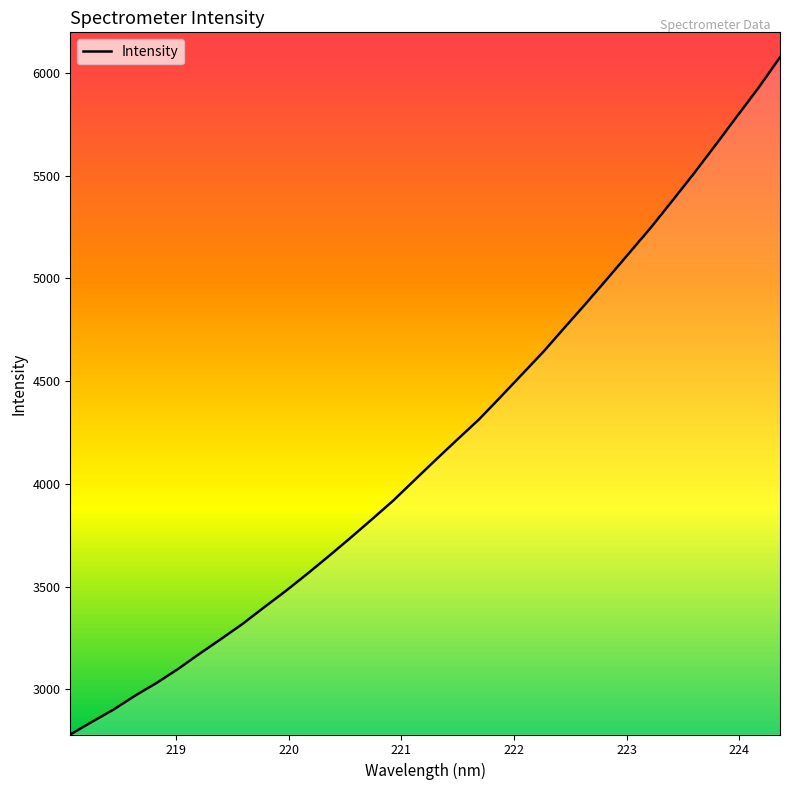

What is the maximum value shown in the chart?

6076.5